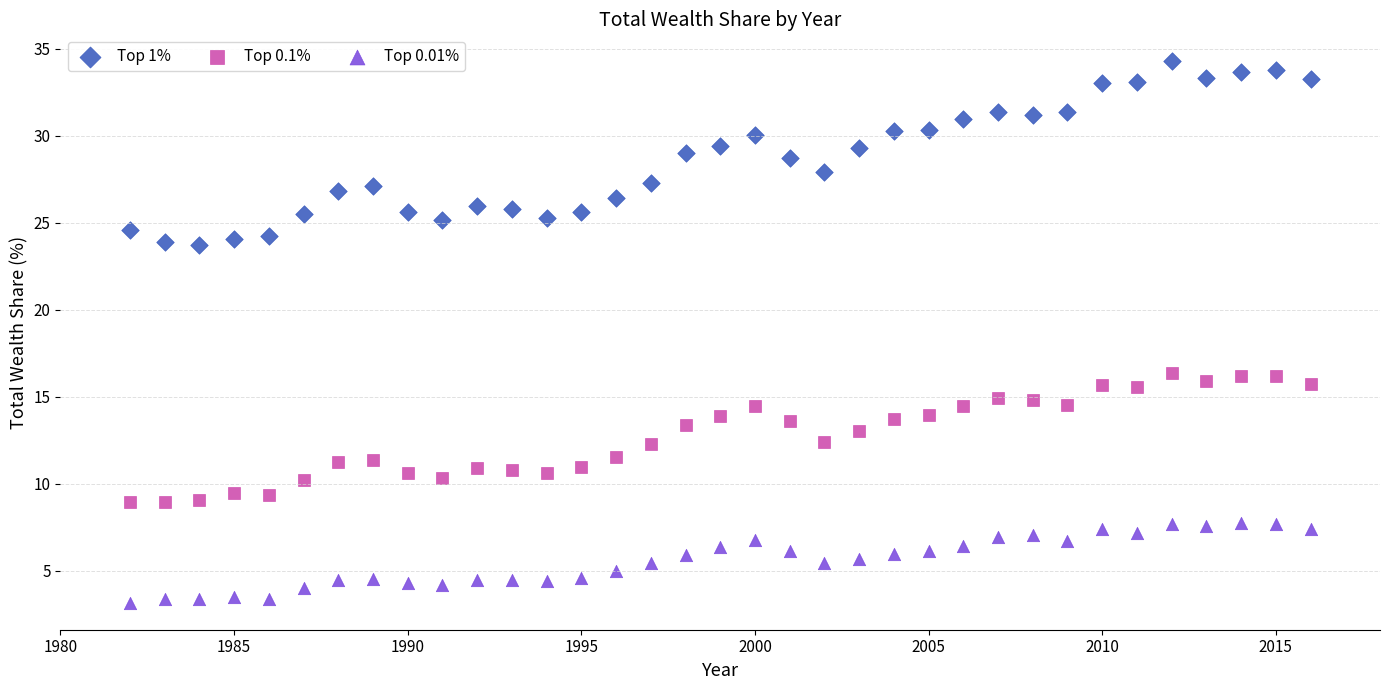

Which series has the widest spread of Y values?

Top 1%